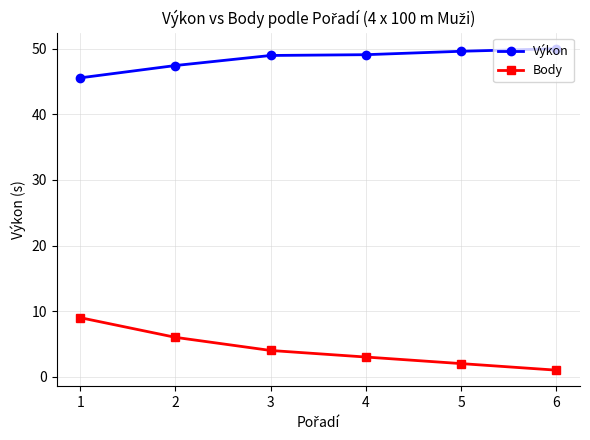

Does the chart have visible grid lines?

Yes